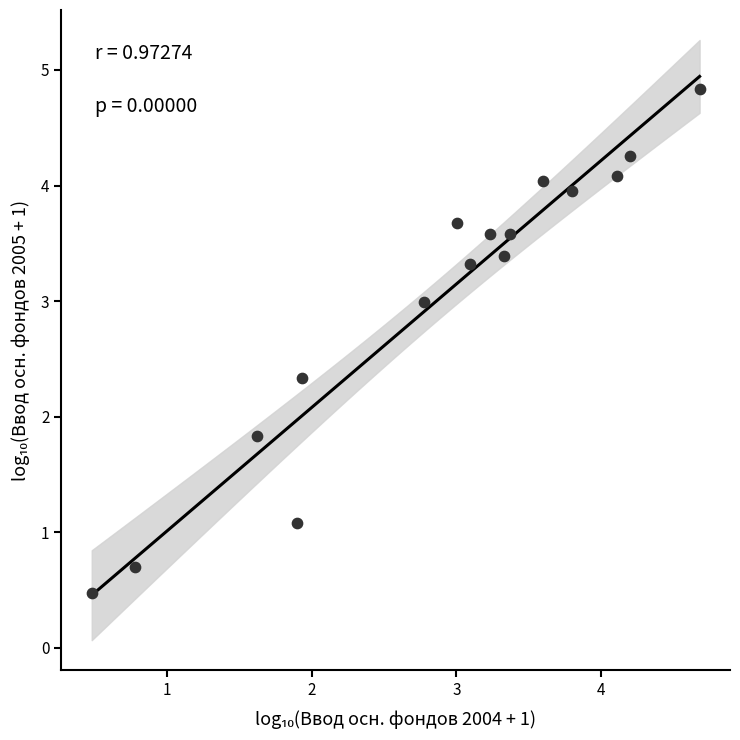

What is the range of Y values (max minus min)?

4.4